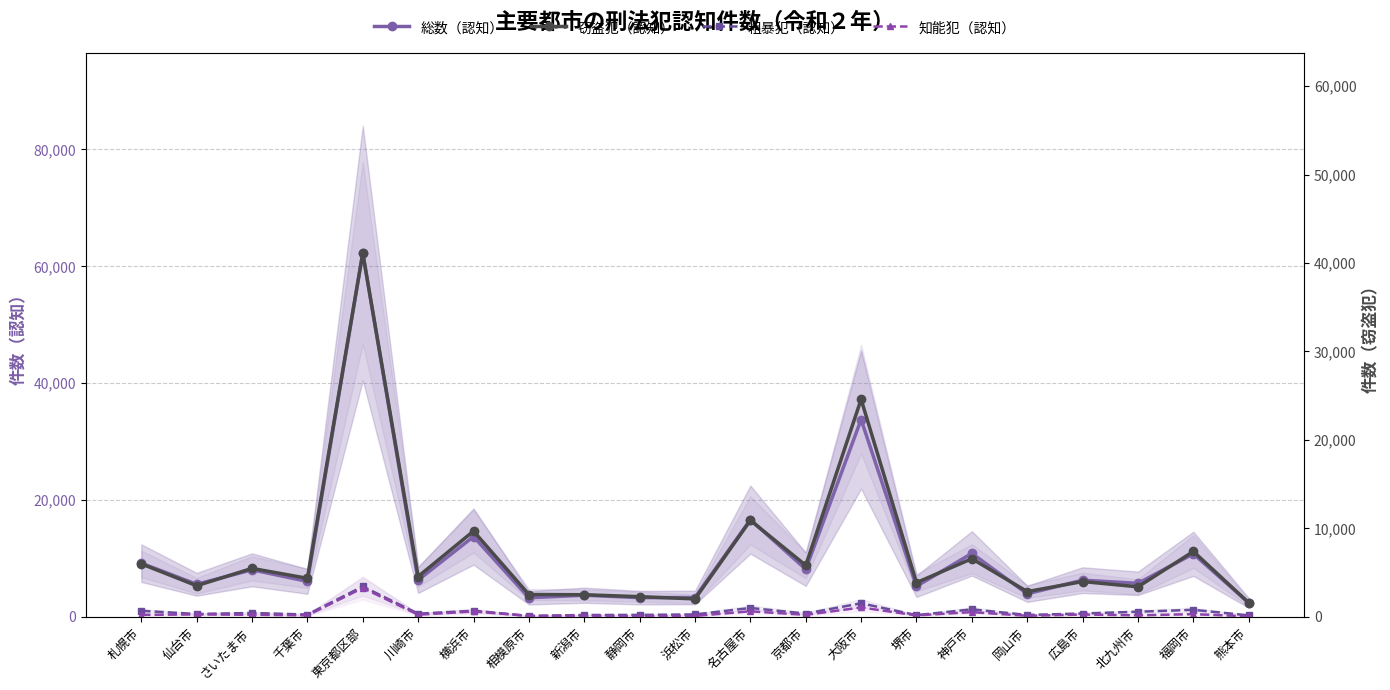

Which series has the widest spread of values?

総数（認知）